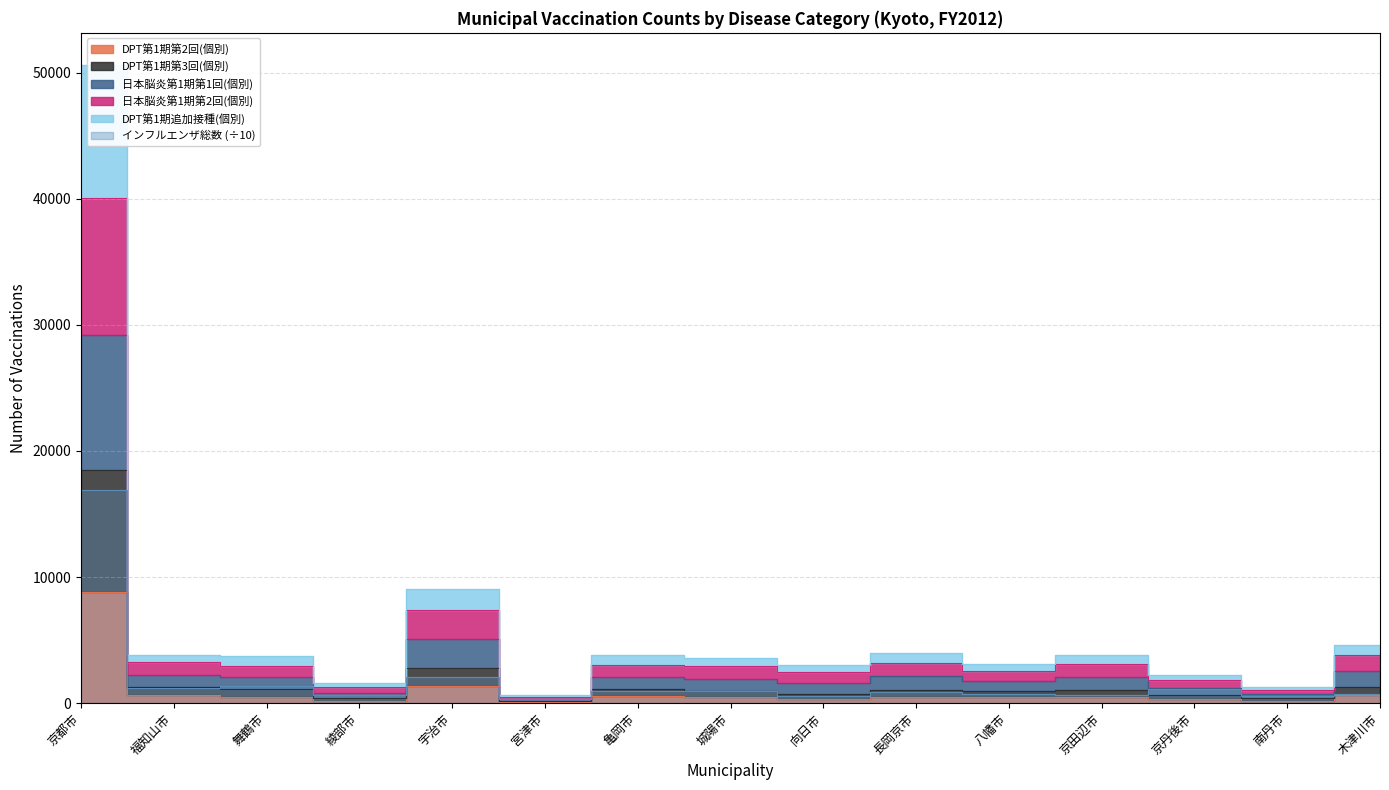

Where does the DPT第1期第3回(個別) series first go above 1054?

京都市